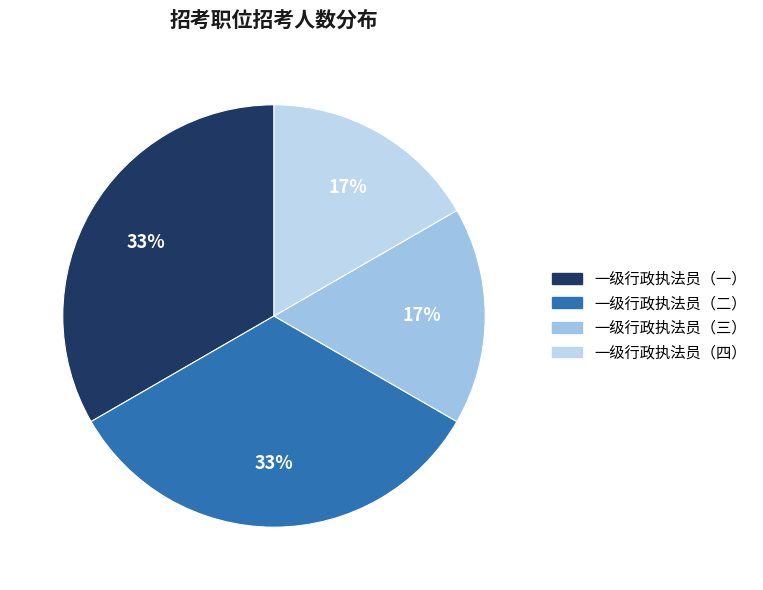

Rank the categories by value from lowest to highest.

一级行政执法员（三）, 一级行政执法员（四）, 一级行政执法员（一）, 一级行政执法员（二）